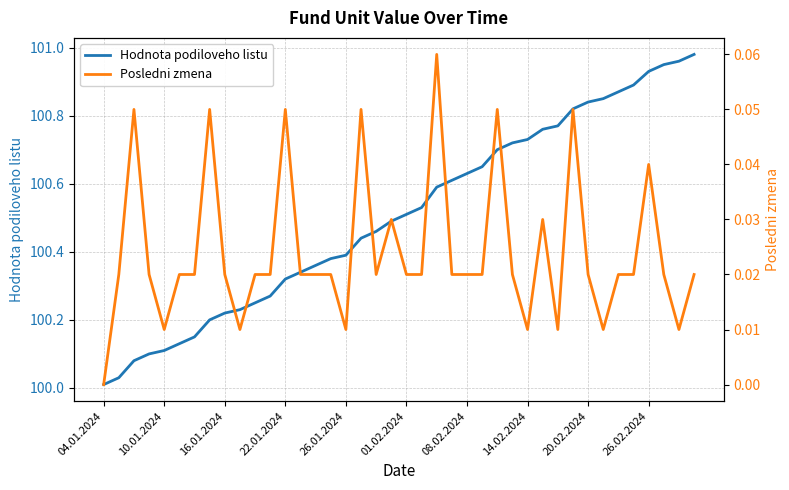

Which series has the largest range (max minus min)?

Hodnota podiloveho listu